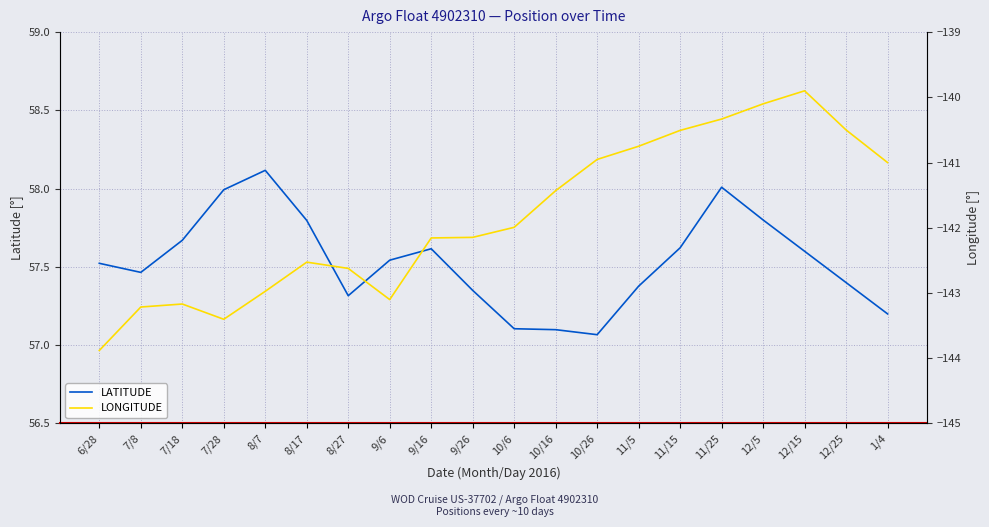

Rank the categories by LONGITUDE value from highest to lowest.

12/15, 12/5, 11/25, 12/25, 11/15, 11/5, 10/26, 1/4, 10/16, 10/6, 9/26, 9/16, 8/17, 8/27, 8/7, 9/6, 7/18, 7/8, 7/28, 6/28